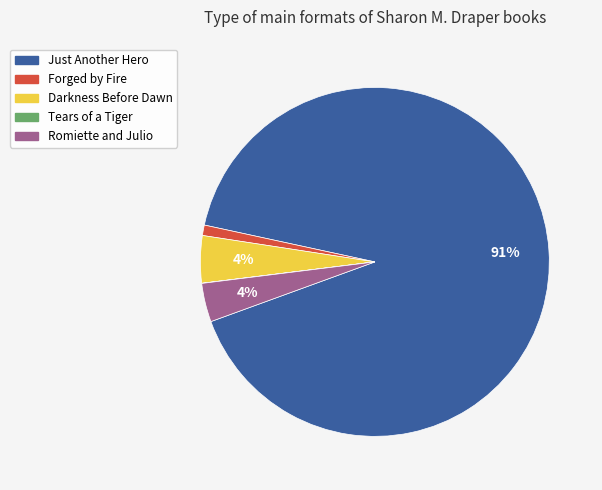

Does Darkness Before Dawn represent more than half of the total?

No